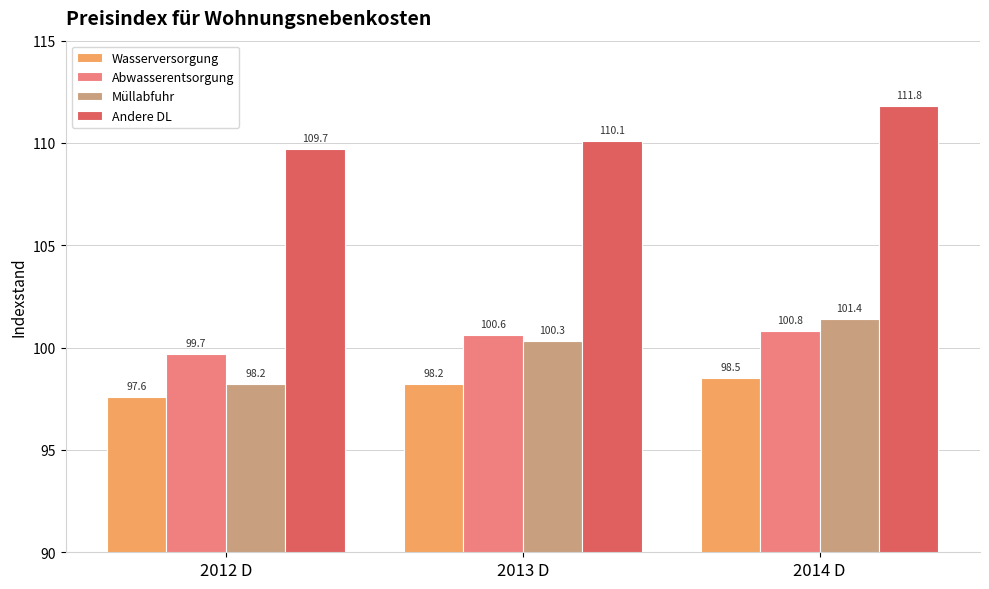

How many bars are there in each group?

4